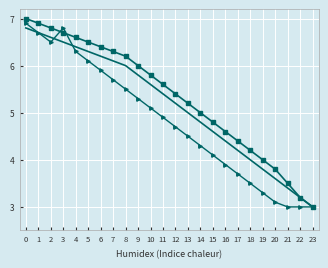

What is the difference between the highest and lowest values at 19?

0.7